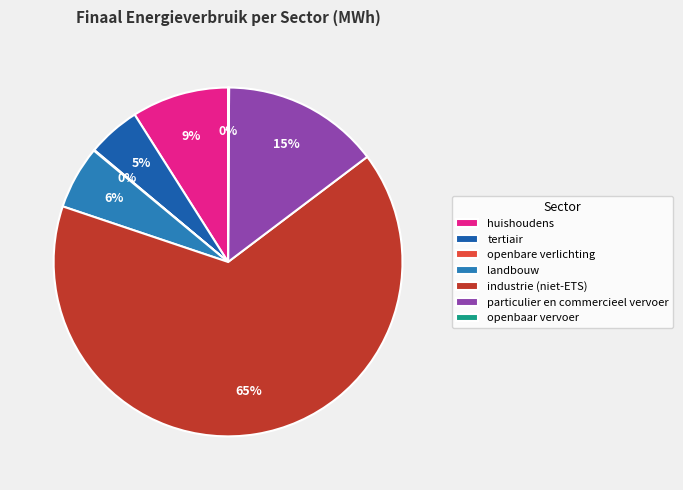

Combined, what portion of the pie is landbouw and tertiair?

10.8%